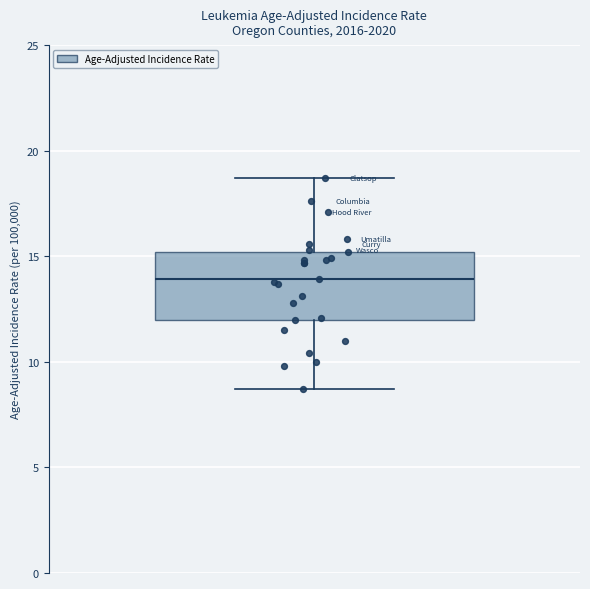

Read this box plot against the y-axis: the position of the median line, the range covered by the box, and the ends of both whiskers. The values are not printed on the chart, so give them approximately, as read against the axis.

median 14.0, box 12.0 to 15.0, whiskers 8.5 to 18.5